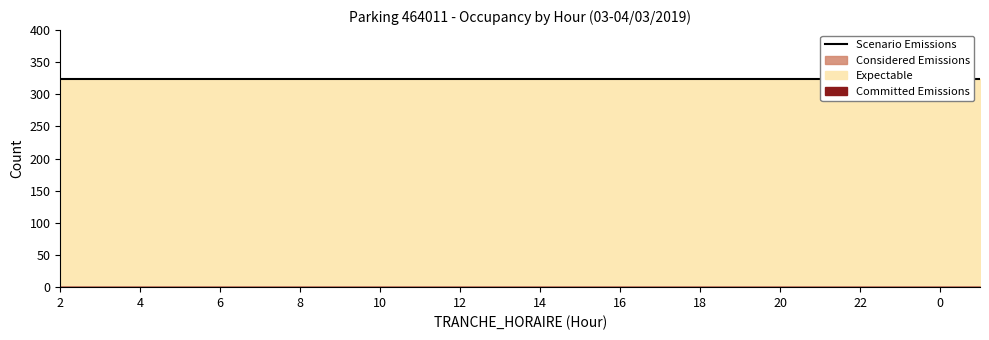

What position from the left is 12?

11